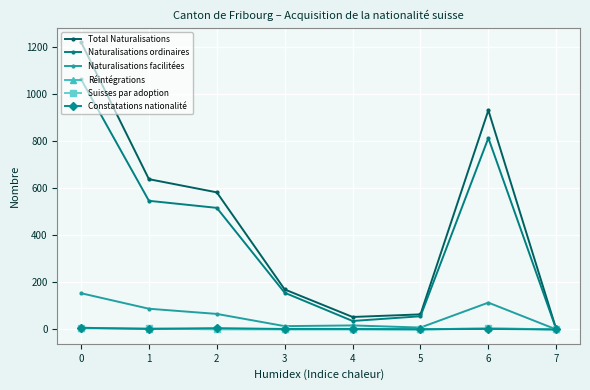

How many lines are shown in the chart?

6